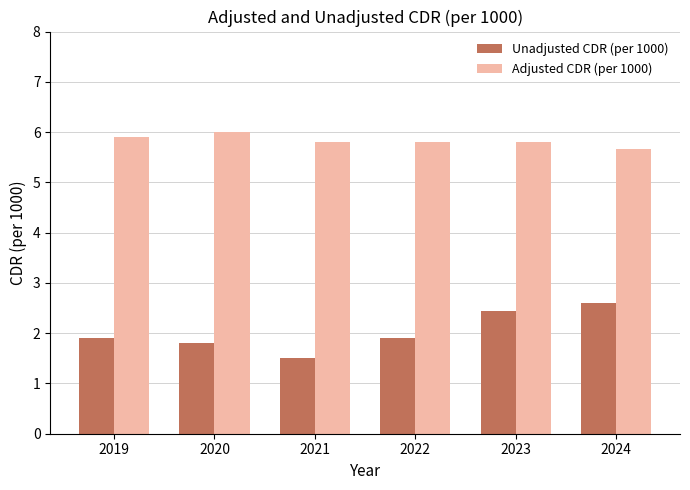

What are all the series names shown in the legend?

Unadjusted CDR (per 1000), Adjusted CDR (per 1000)